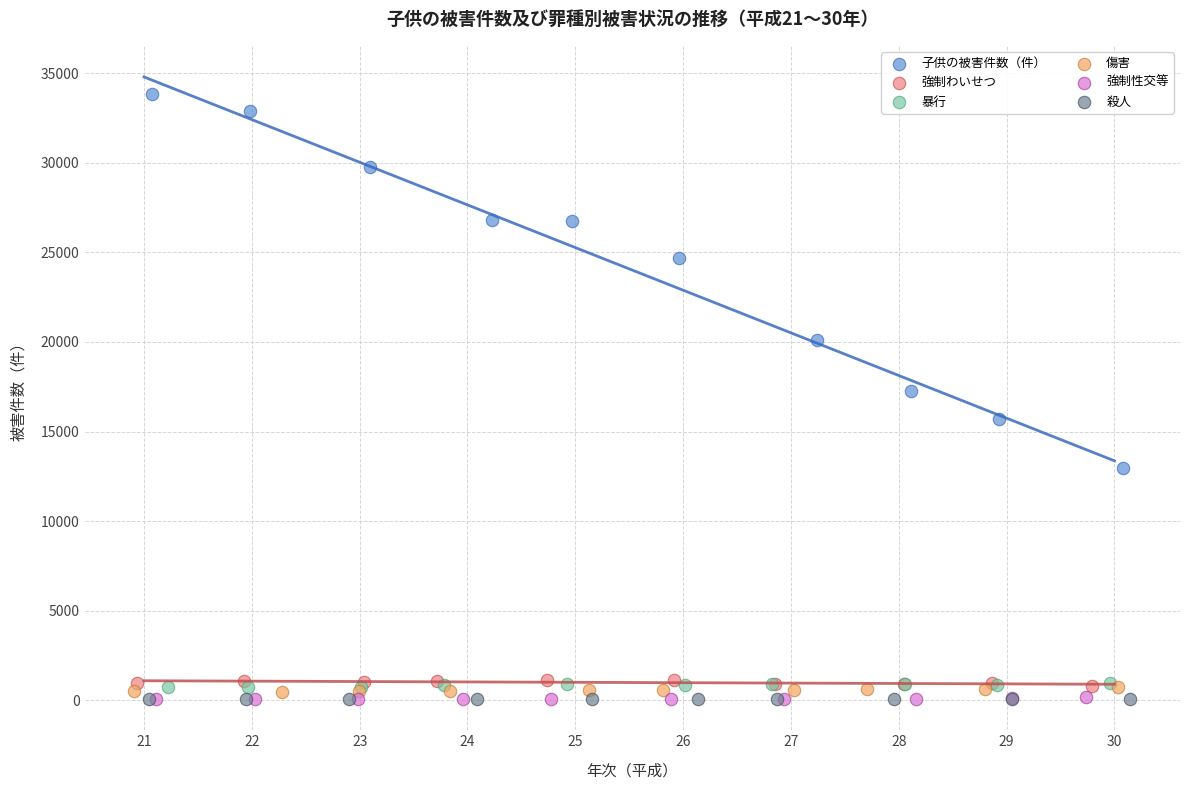

What are all the series names shown in the legend?

子供の被害件数（件）, 強制わいせつ, 暴行, 傷害, 強制性交等, 殺人